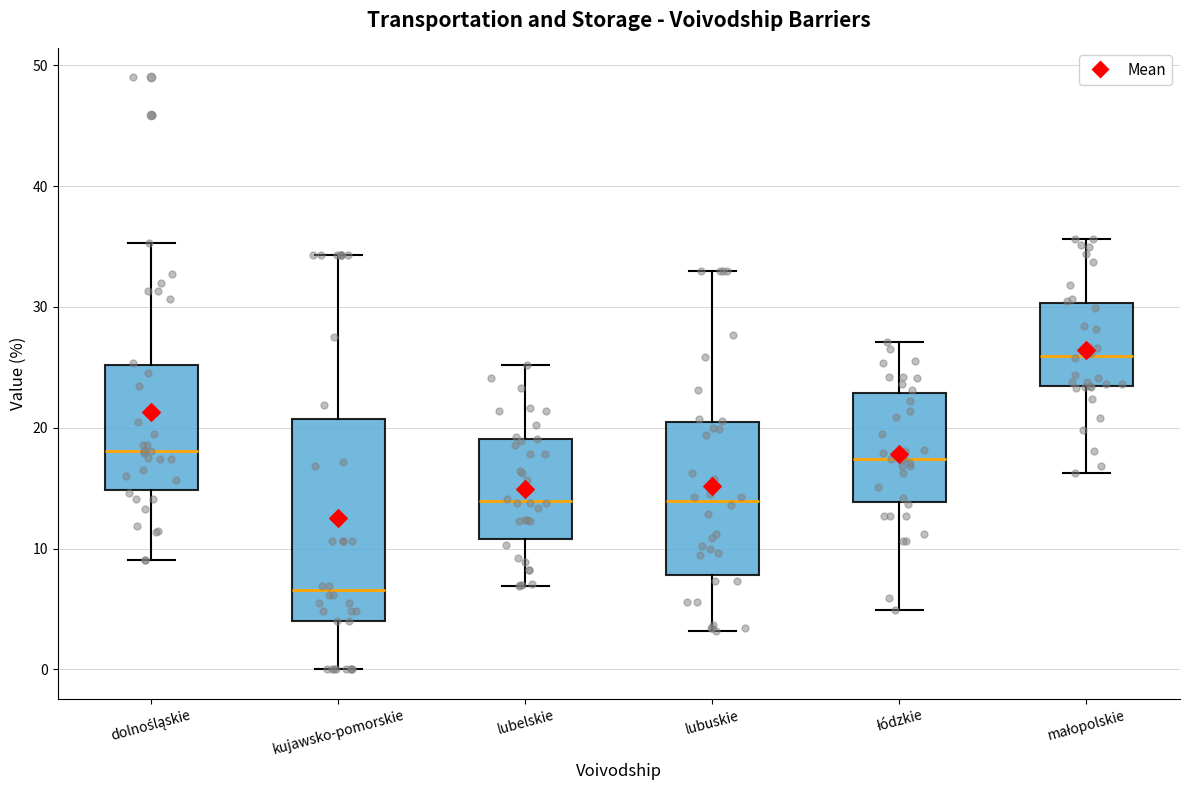

Where does the upper whisker of the box for kujawsko-pomorskie end on the y-axis? The values are not printed on the chart, so give them approximately, as read against the axis.

34